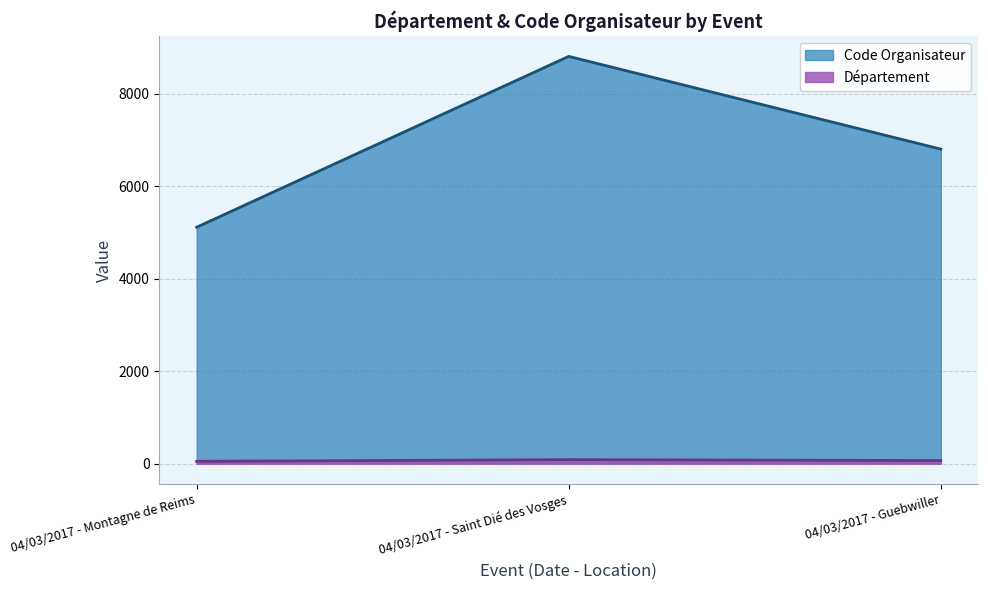

Does the chart display data point markers on the line(s)?

No